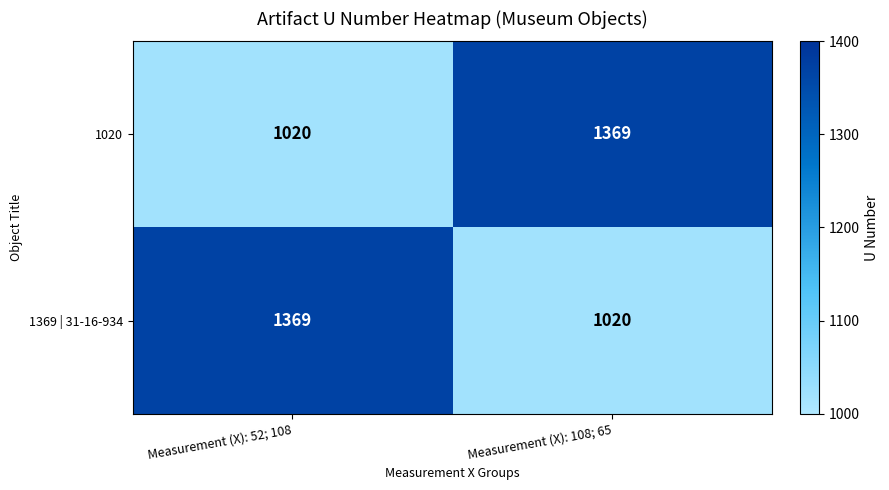

Reading left to right, list all the values displayed in this chart.

1020: 1020	1369
1369 | 31-16-934: 1369	1020